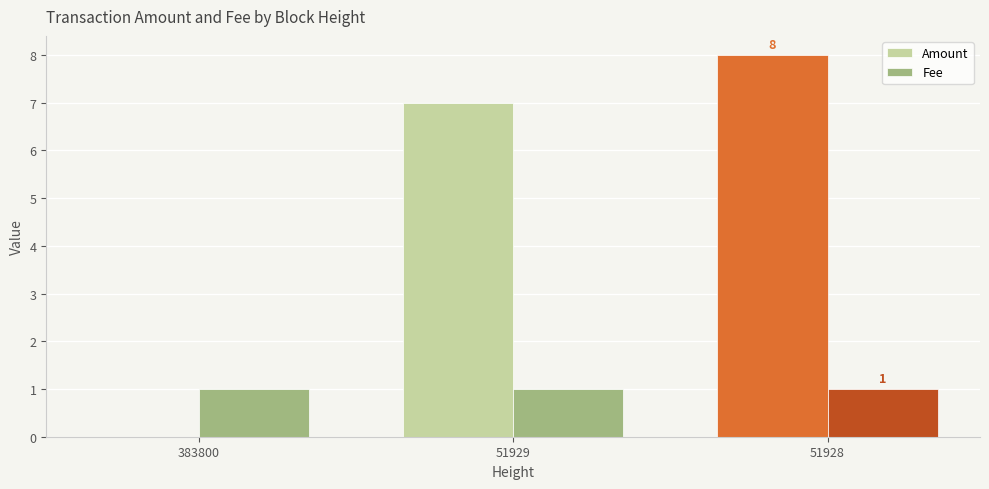

At which category is the sum across all series the highest?

51928